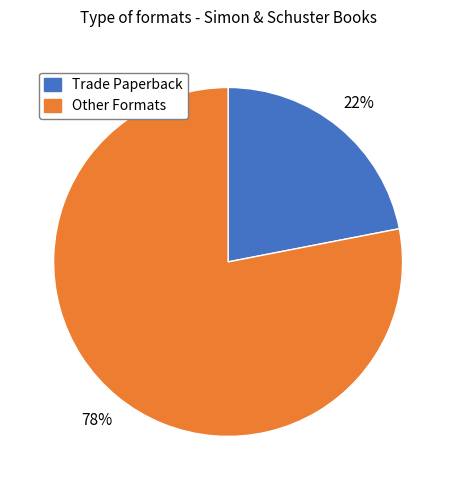

Does any single category account for the majority?

Yes